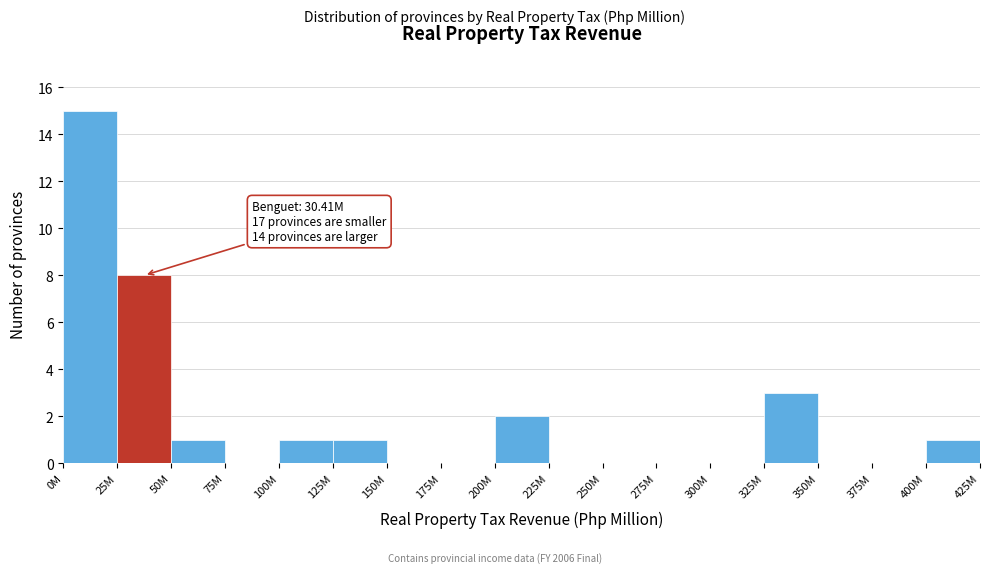

Reading left to right, extract all data points from this chart.

0M=15	25M=8	50M=1	75M=0	100M=1	125M=1	150M=0	175M=0	200M=2	225M=0	250M=0	275M=0	300M=0	325M=3	350M=0	375M=0	400M=1